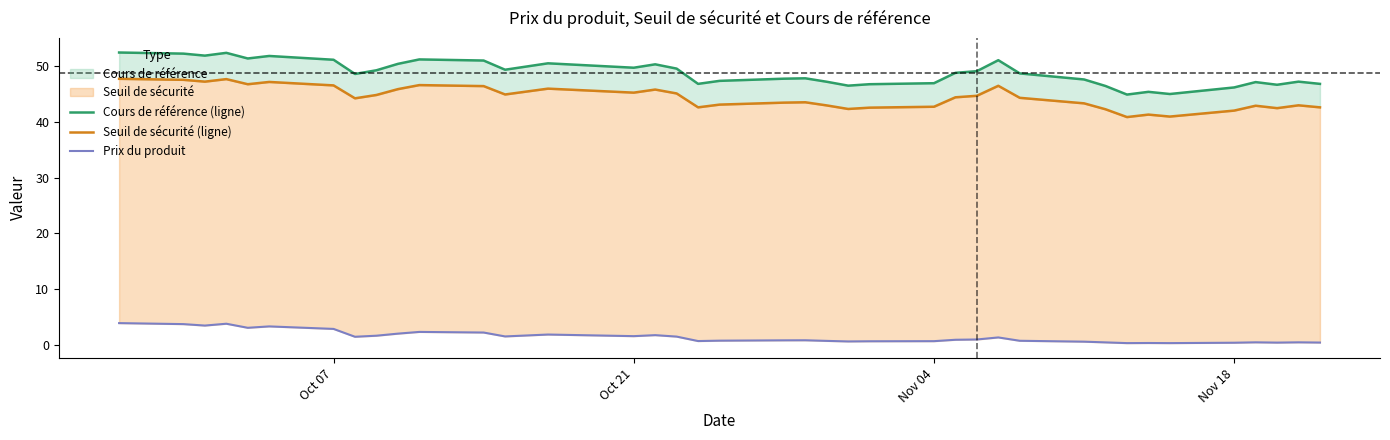

What is the maximum value shown in the chart?

52.4